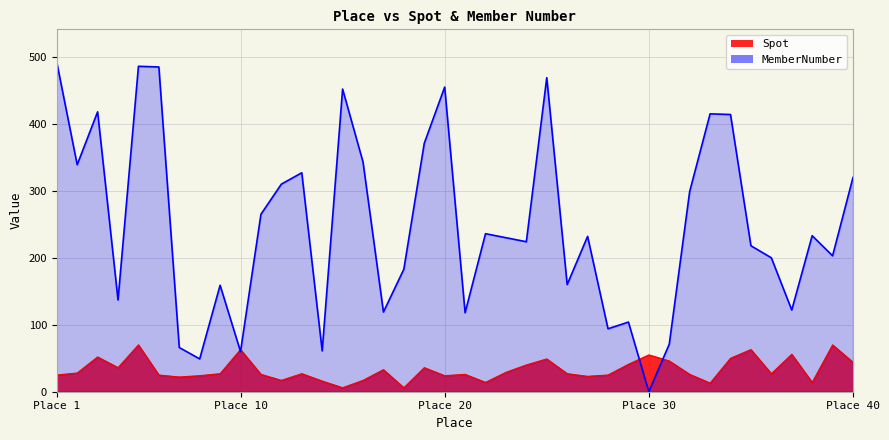

Is the value of Spot at 23 greater than the value of MemberNumber at 11?

No